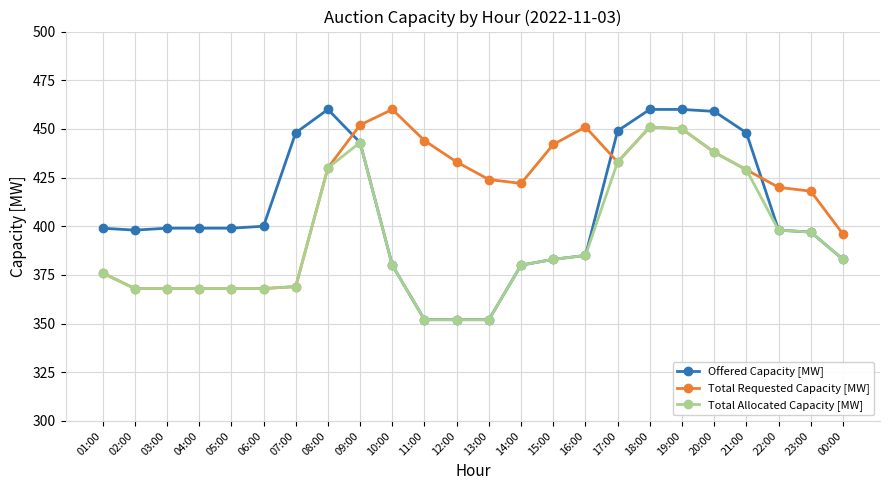

True or false: Total Requested Capacity [MW] has more than 0 points higher than both neighbors.

True